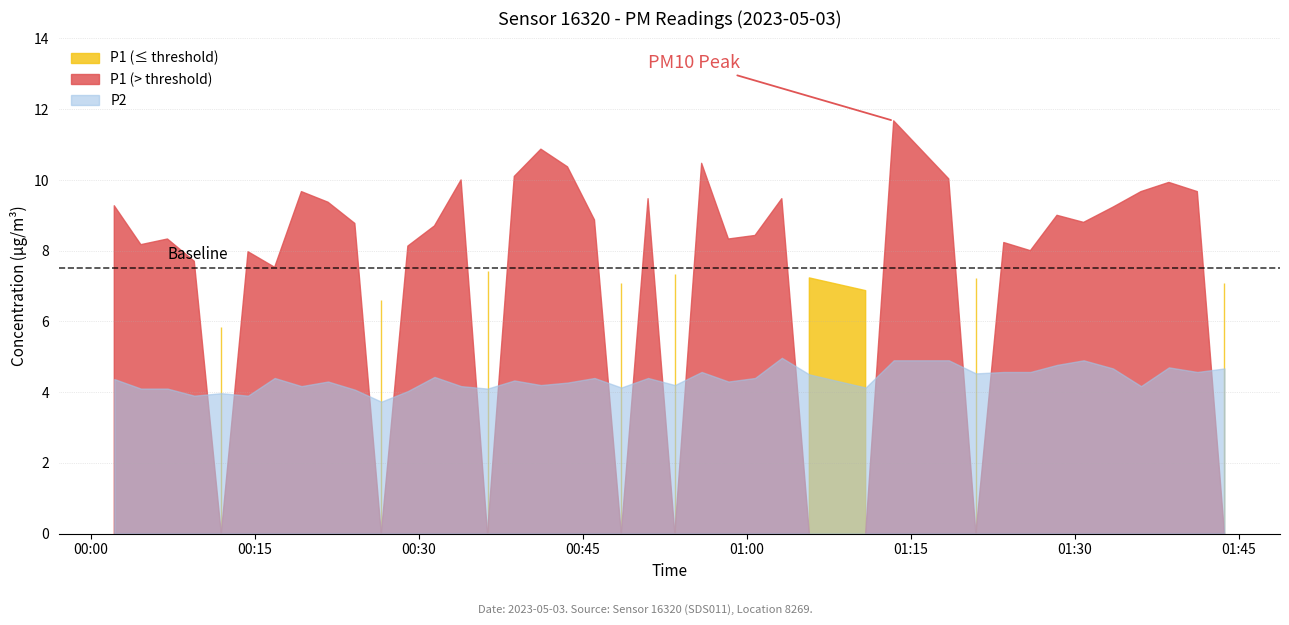

What is the average value of the P2 series?

4.4